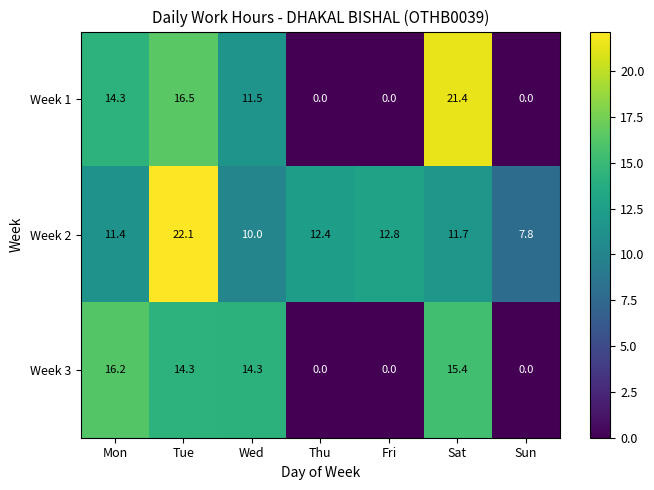

What is the spread (max minus min) of values at Tue?

7.8